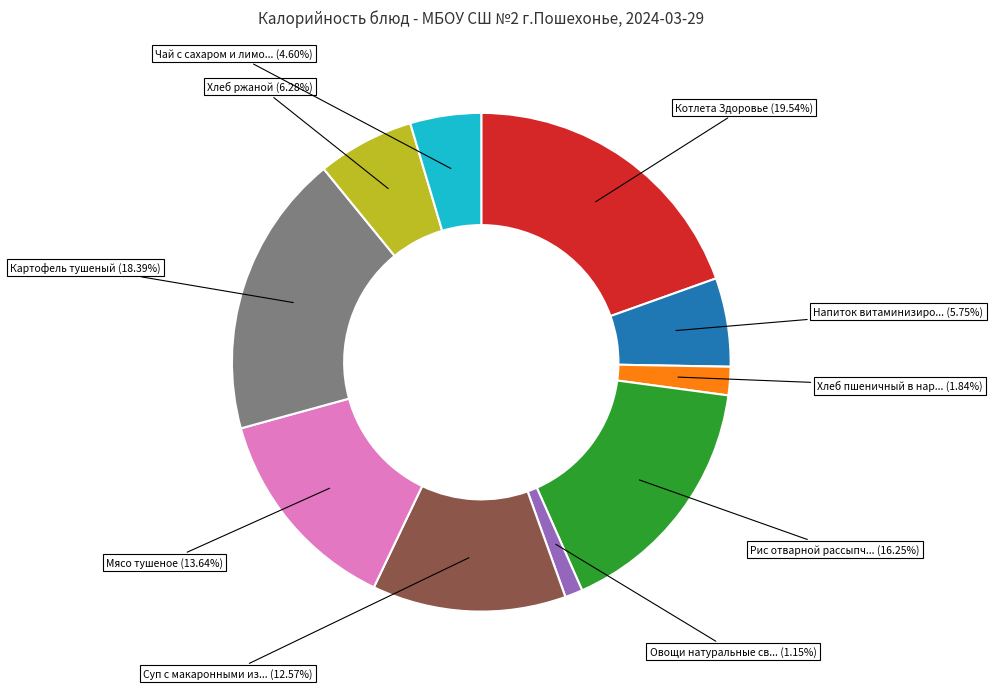

How many segments does this pie chart have?

10